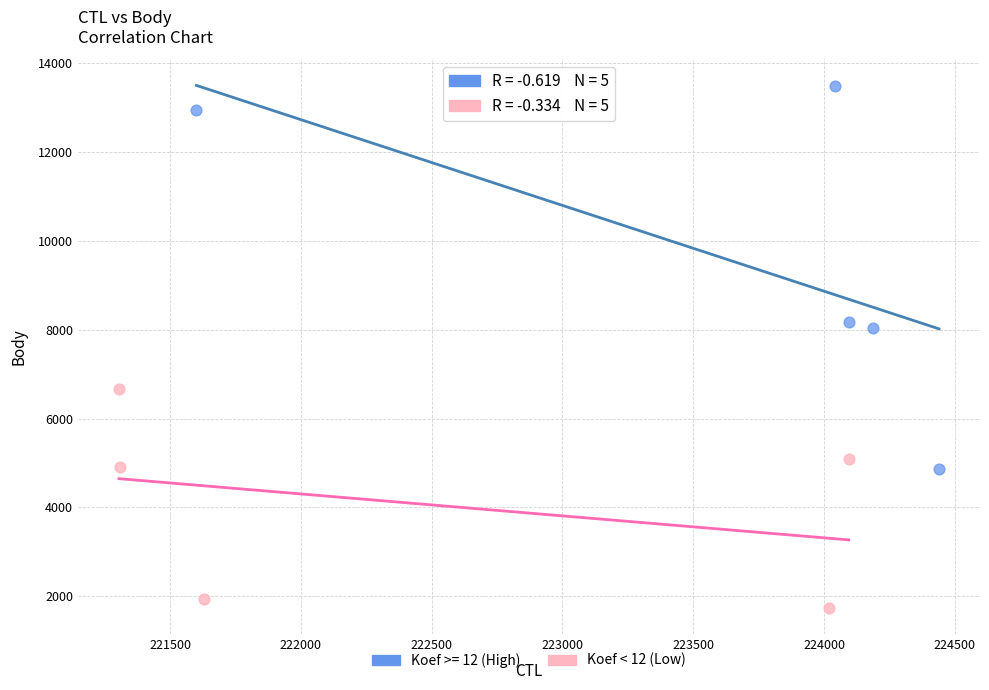

Which series reaches the minimum Y coordinate?

Koef < 12 (Low)